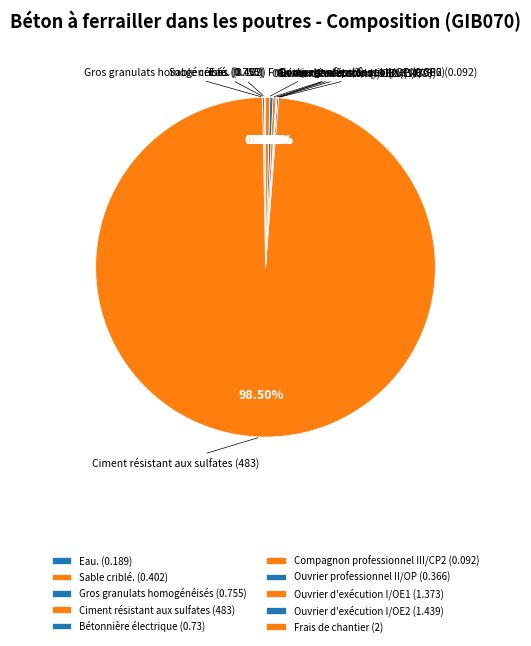

Combined, do Ciment résistant aux sulfates and Ouvrier d'exécution I/OE2 account for over 50%?

Yes